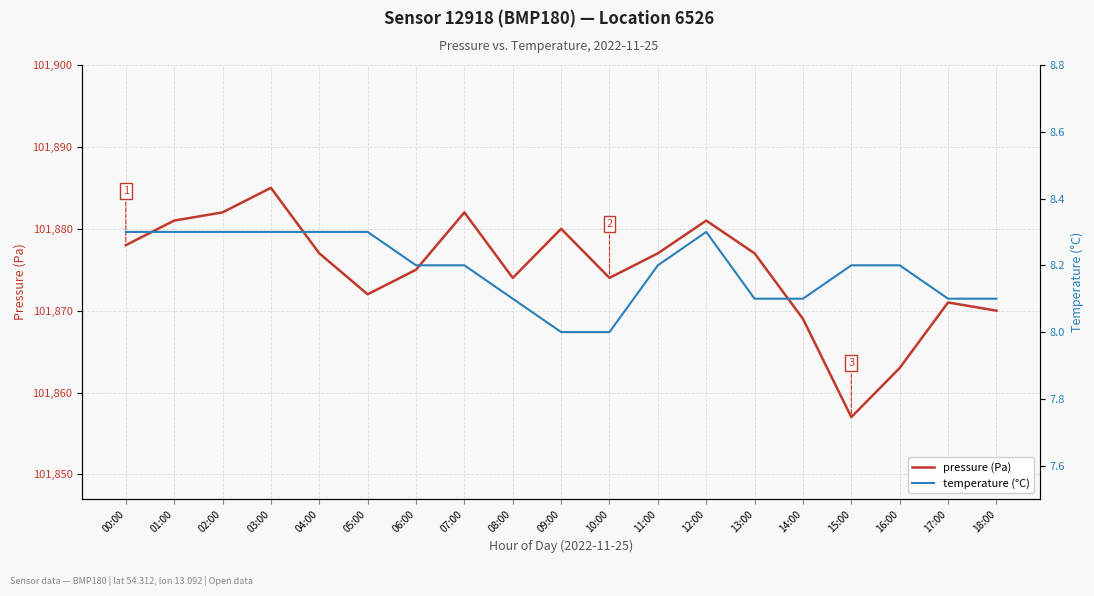

What position from the right is 14:00?

5